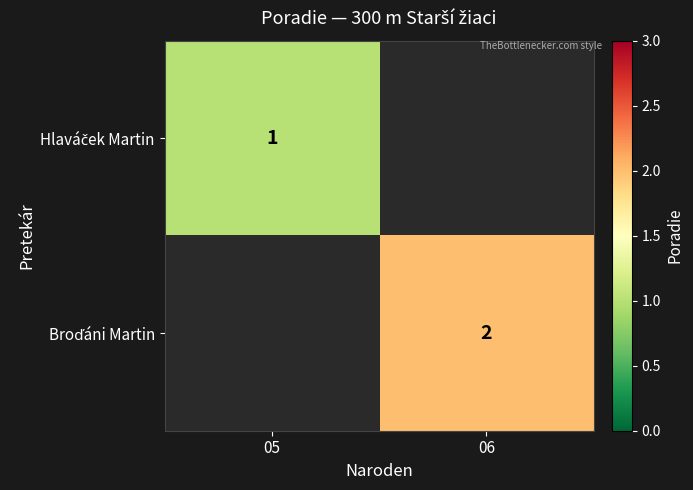

Where is Hlaváček Martin nearest to the value 1?

05